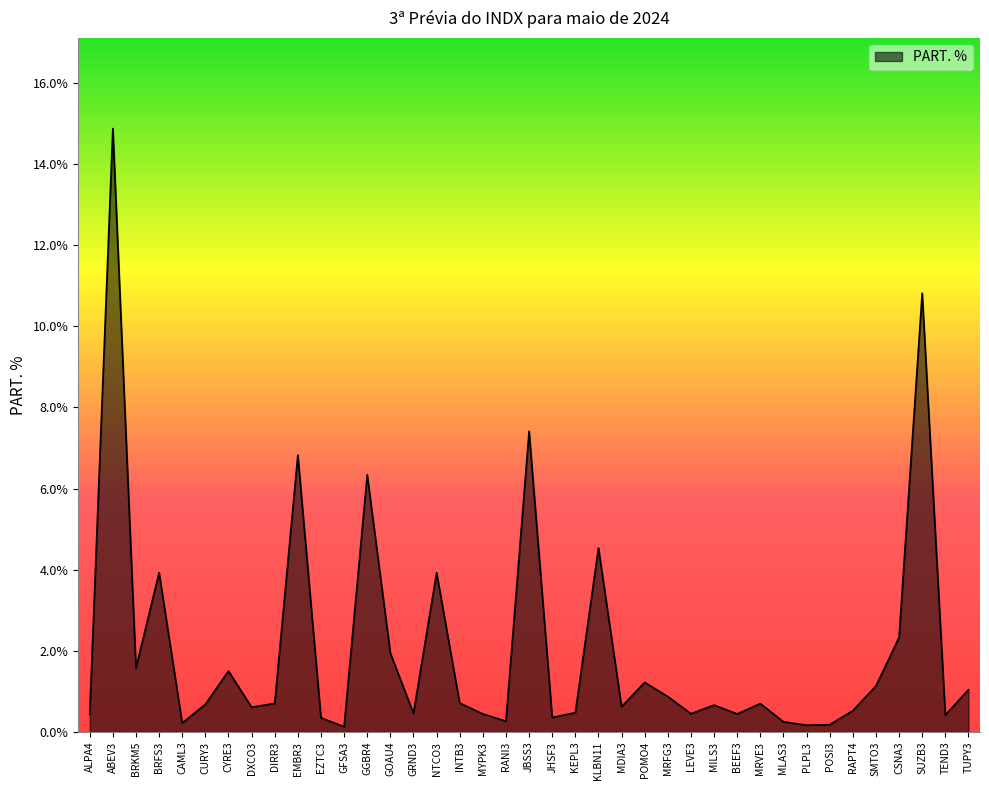

What is the difference between the values at MRFG3 and KLBN11?

3.7